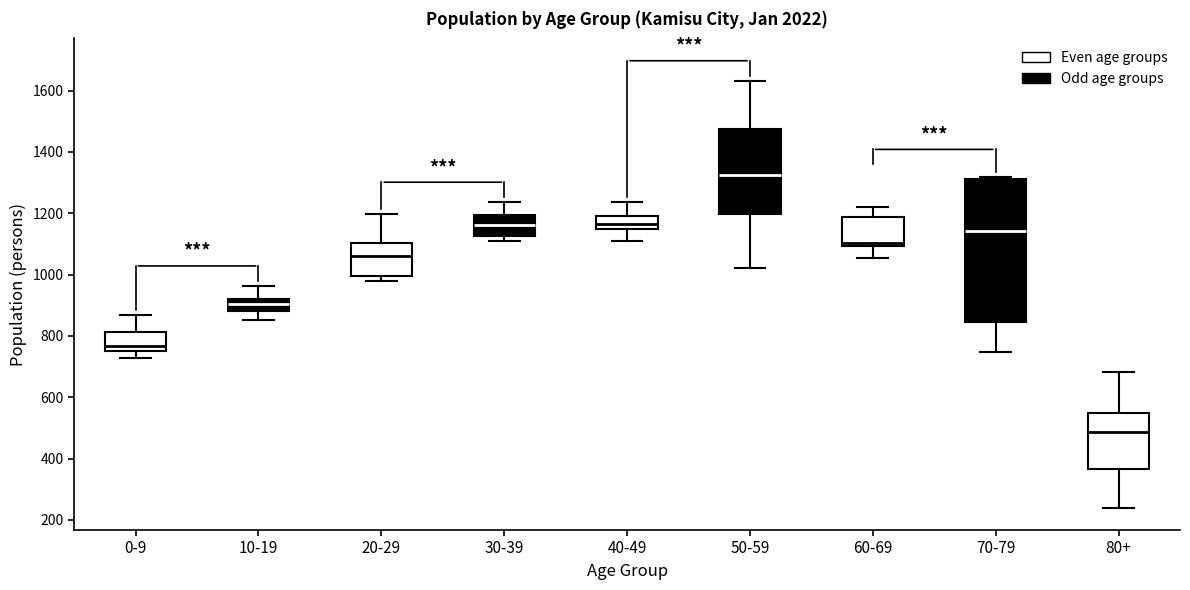

Which box's median line is the lowest?

80+